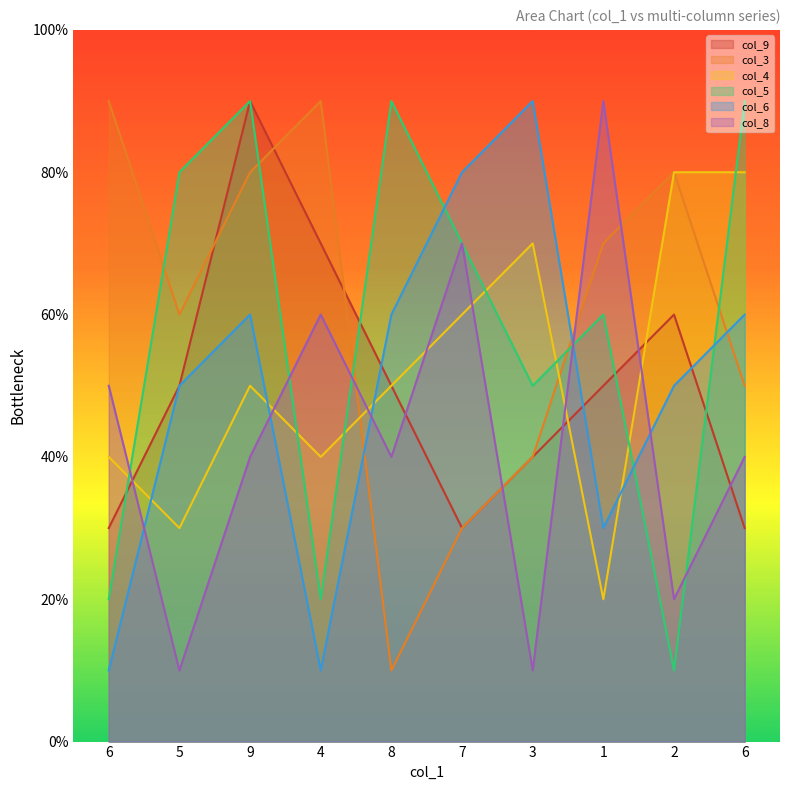

At which category does col_9 reach its first local peak?

9